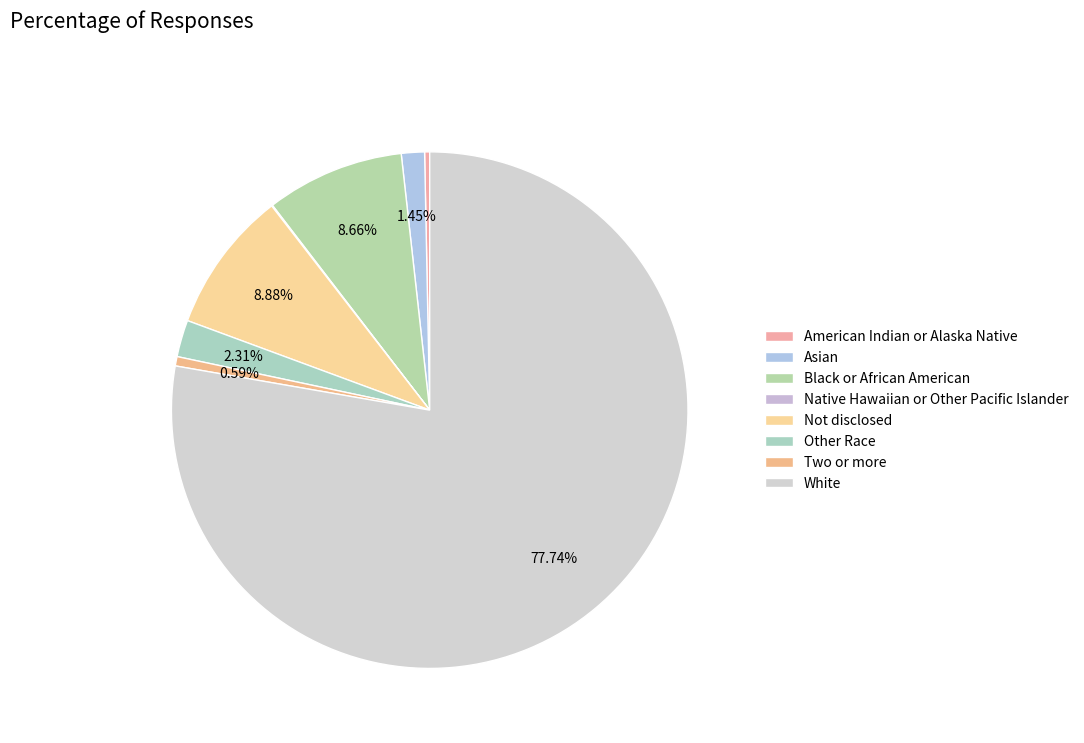

Is it true that Other Race is 1% of the pie?

False